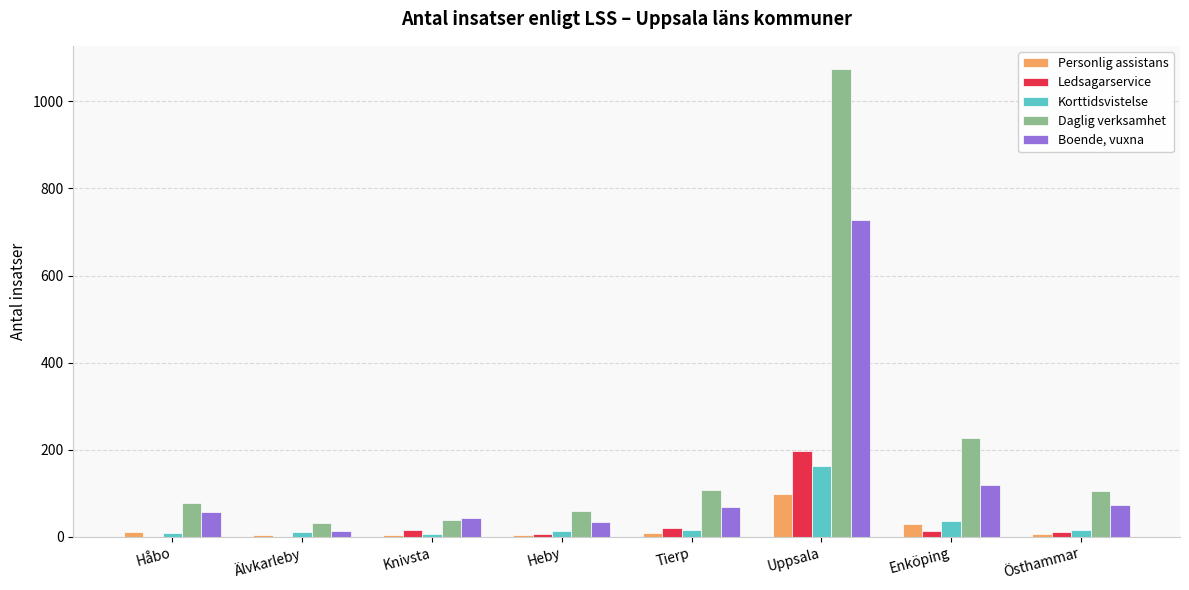

At which category is the sum across all series the highest?

Uppsala